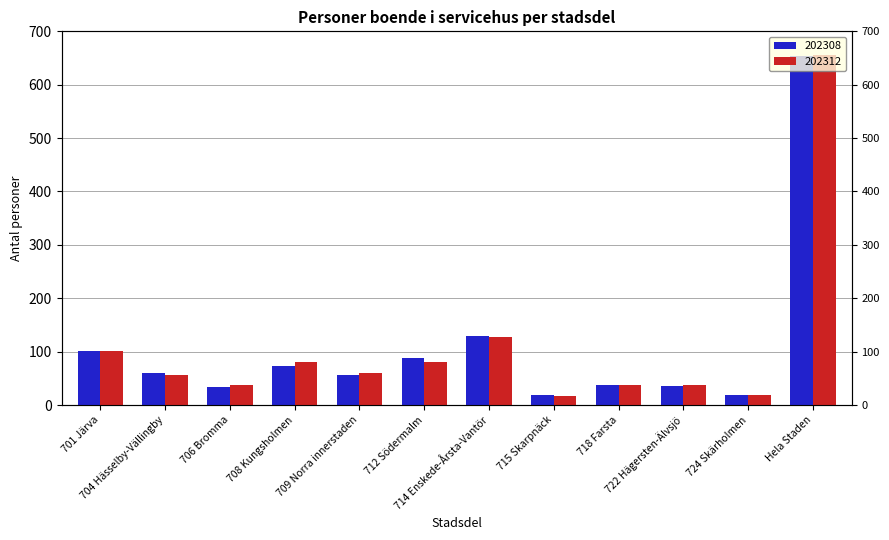

The 202312 series shows 127 at 714 Enskede-Årsta-Vantör. True or false?

True